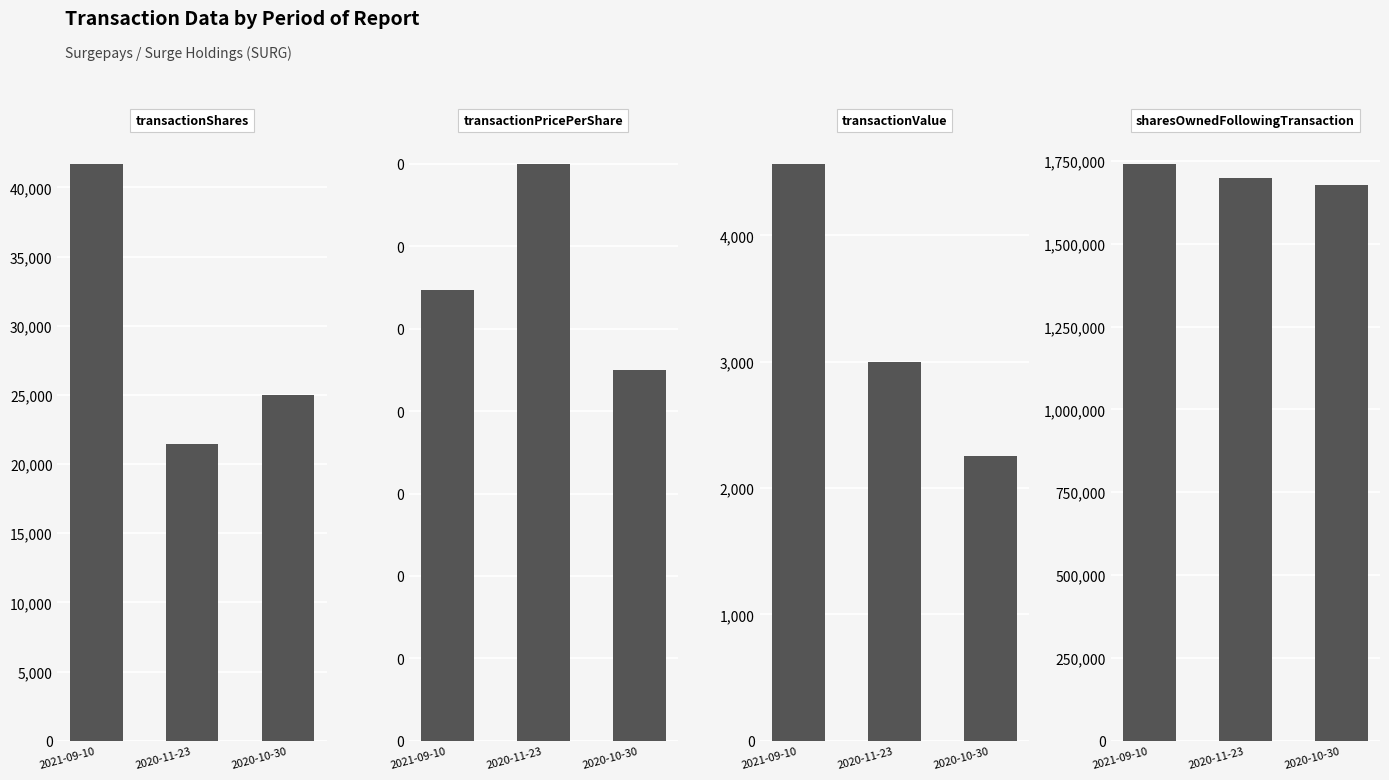

The value of transactionShares at 2020-10-30 is 25000.0. True or false?

True